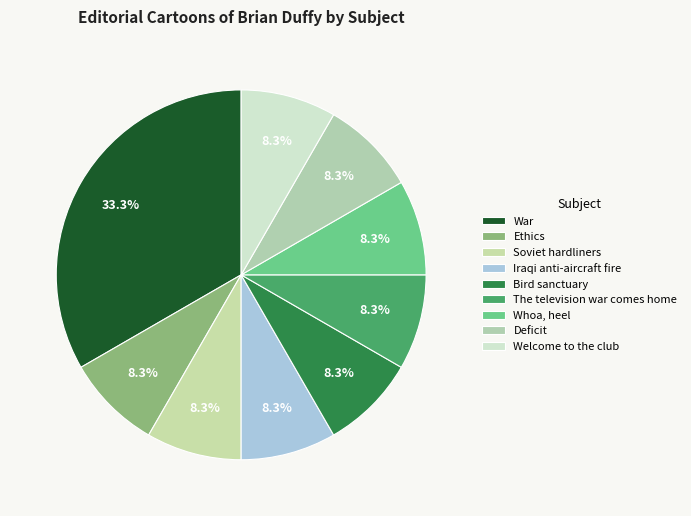

Count the number of slices in the pie.

9